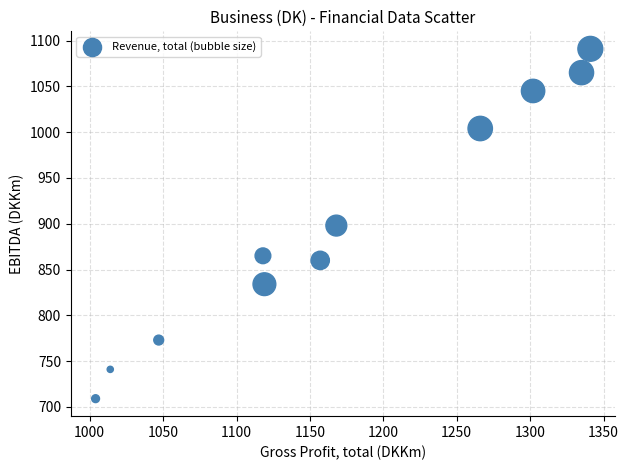

What is the average Y value?

899